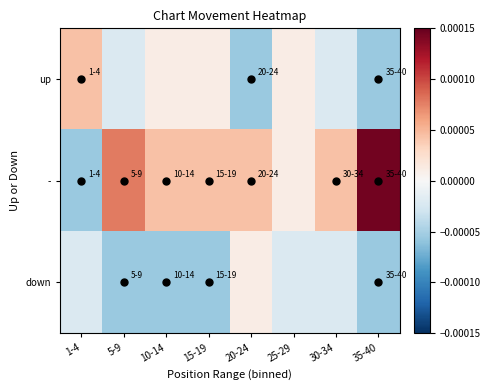

At how many categories does at least one series exceed 0?

8